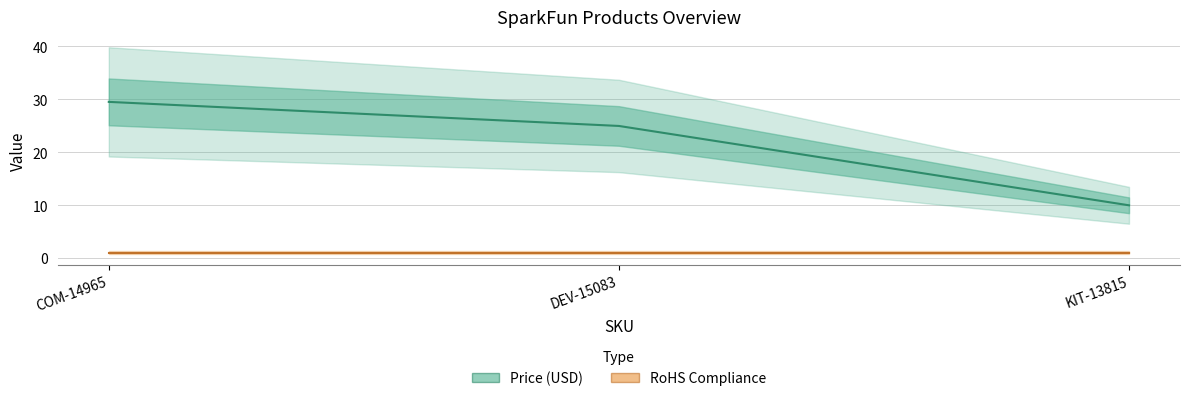

What is the value of the 1st point from the left?

29.5